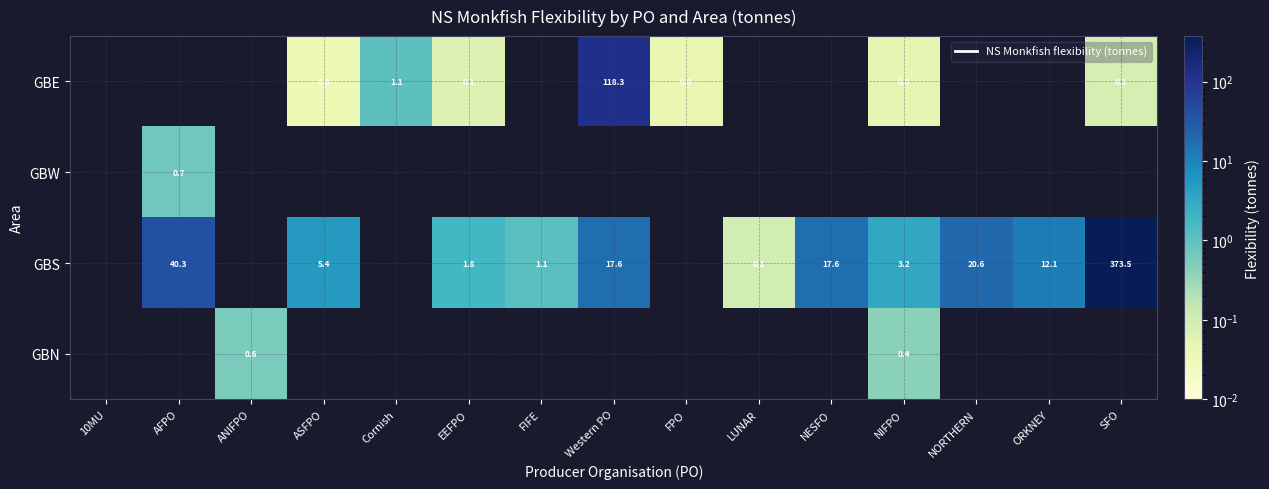

How many values in GBE are above zero?

7